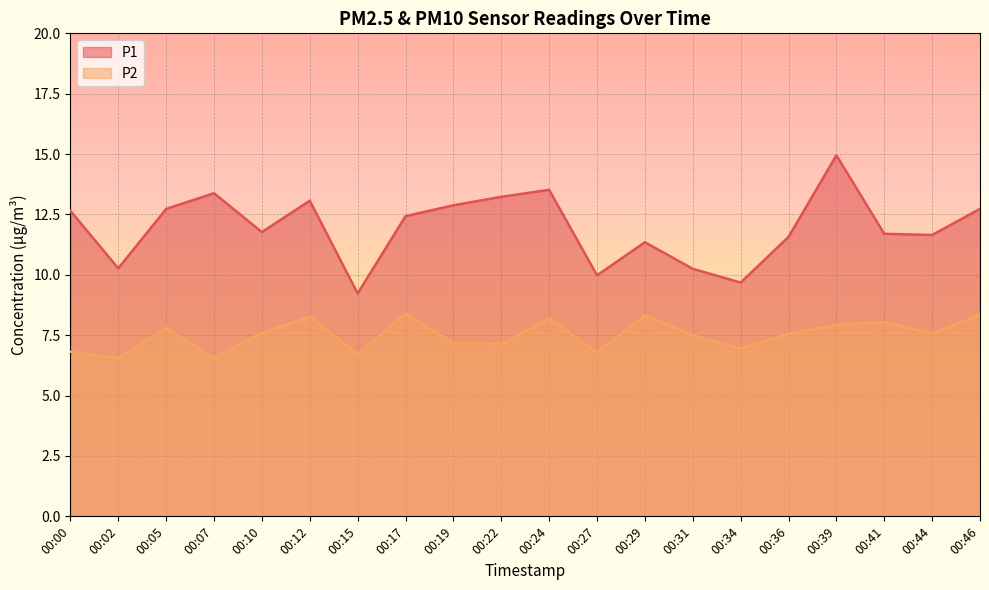

Rank the series at 00:34 from highest to lowest value.

P1, P2